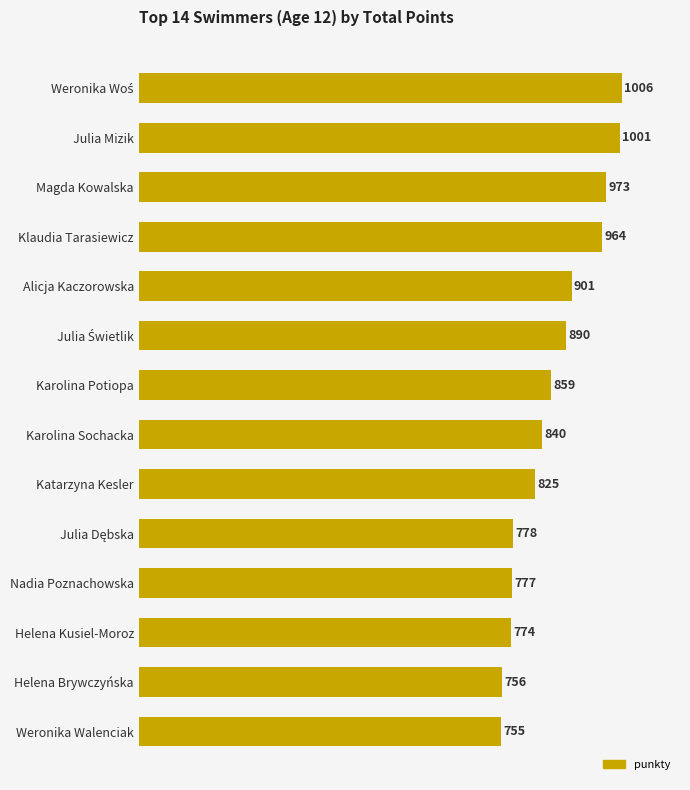

What is the difference between the maximum and second lowest values?

250